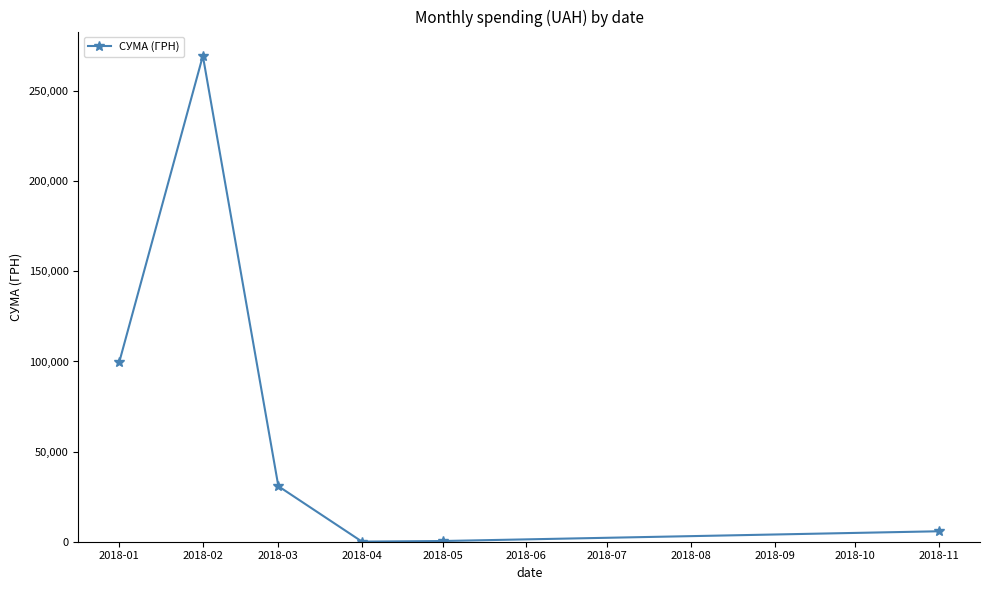

What is the value of the 4th point from the left?

61.1